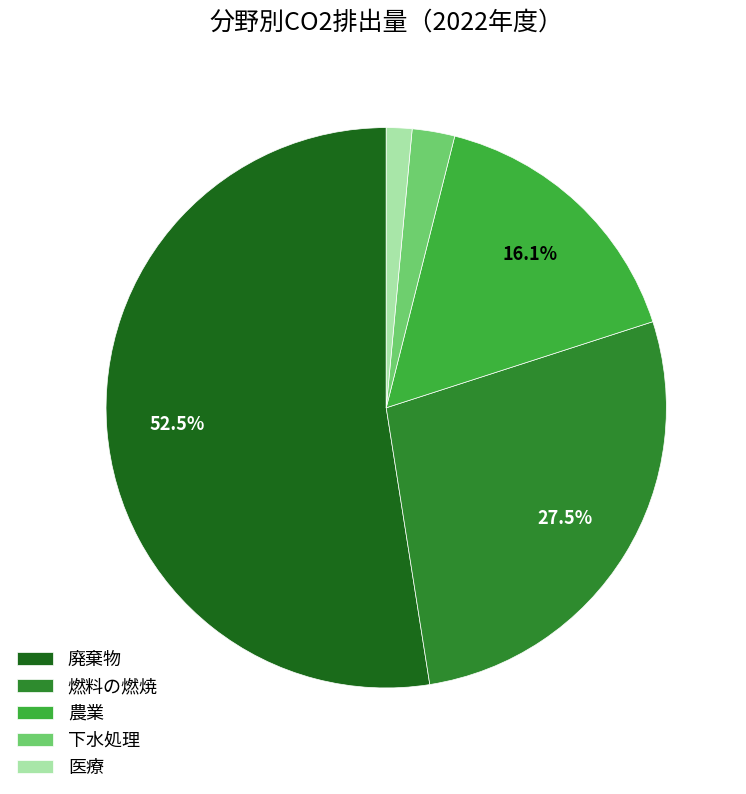

To the nearest percent, what is the difference between the largest and smallest slice percentages?

51%